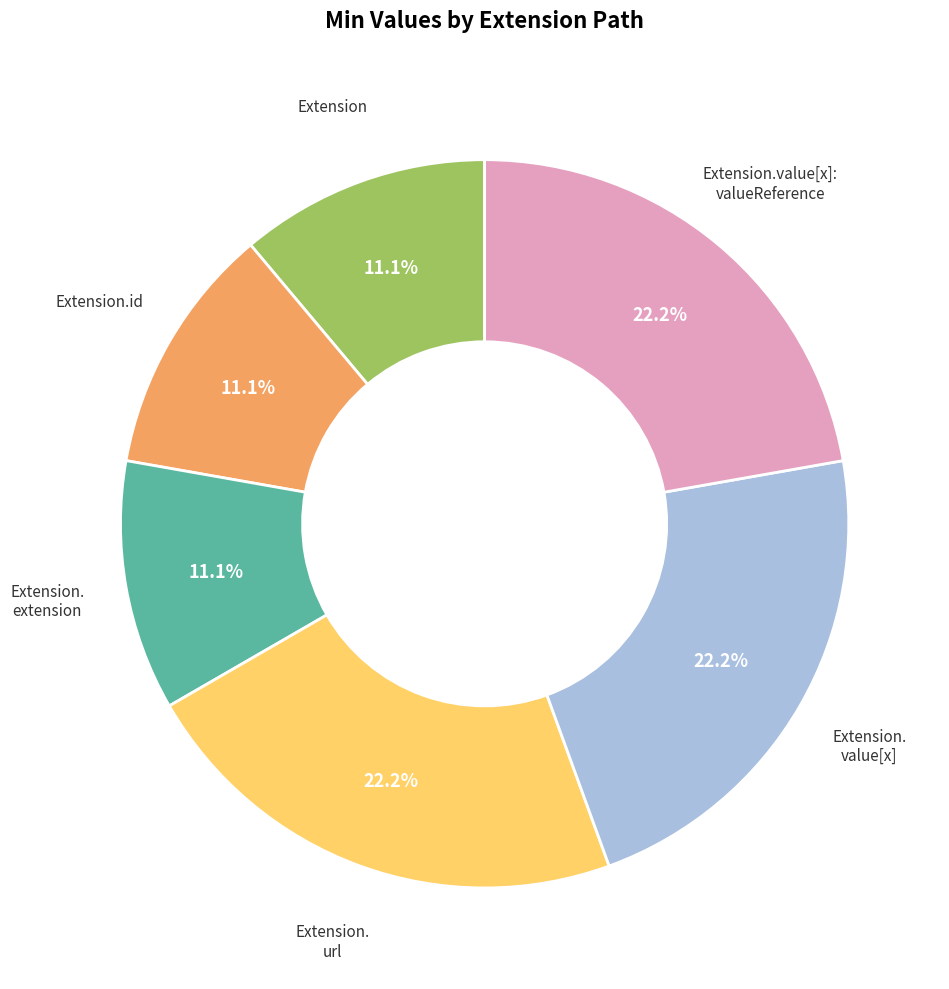

Is there a majority slice in this chart?

No